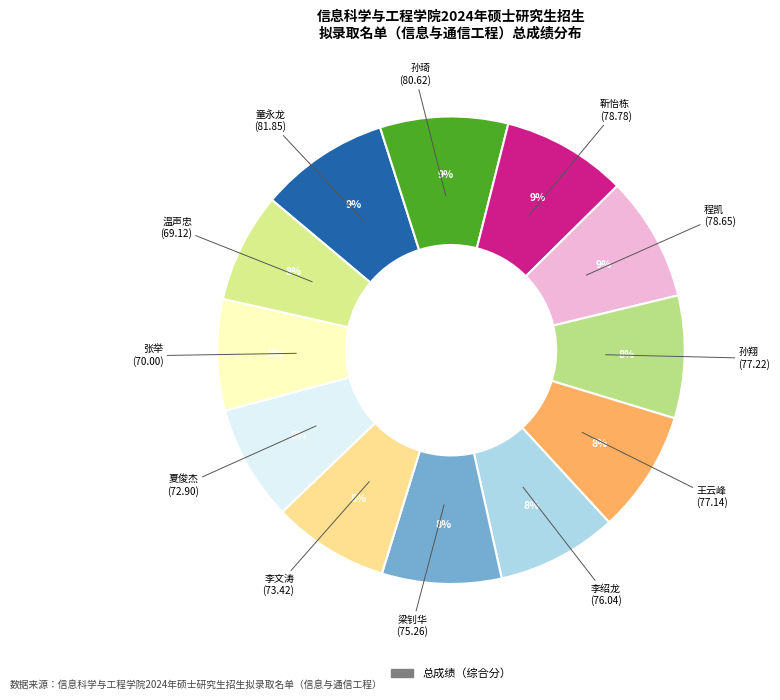

How many segments does this pie chart have?

12